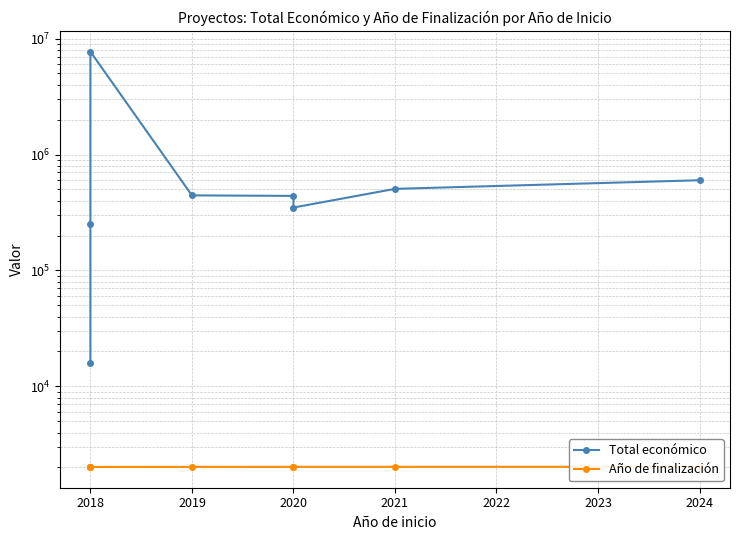

Which series has the largest range (max minus min)?

Total económico